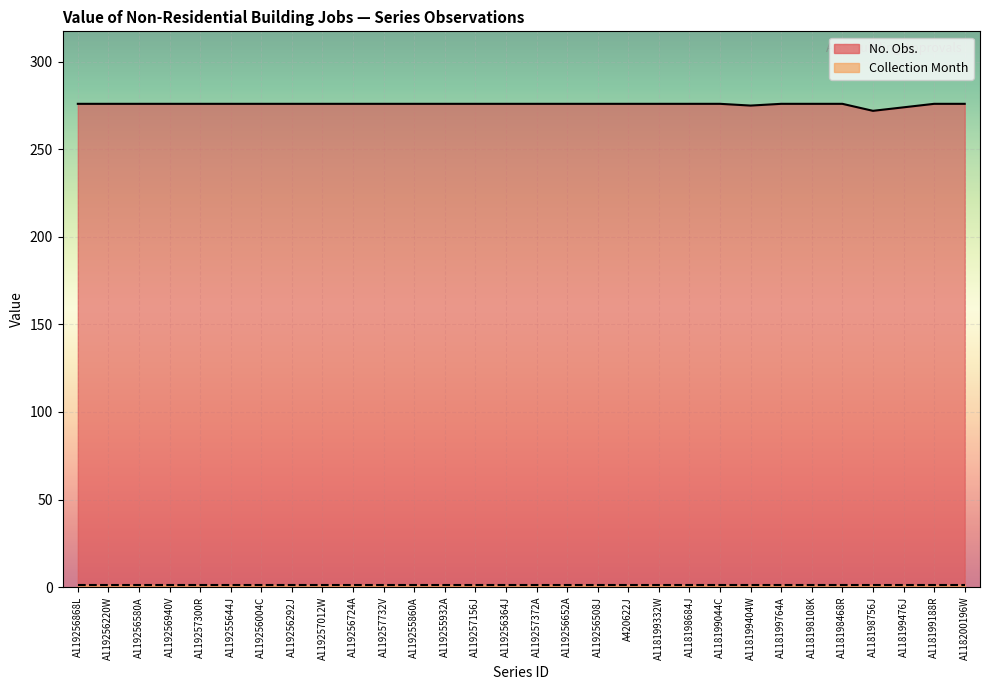

What is the label of the 1st point from the left?

A119256868L